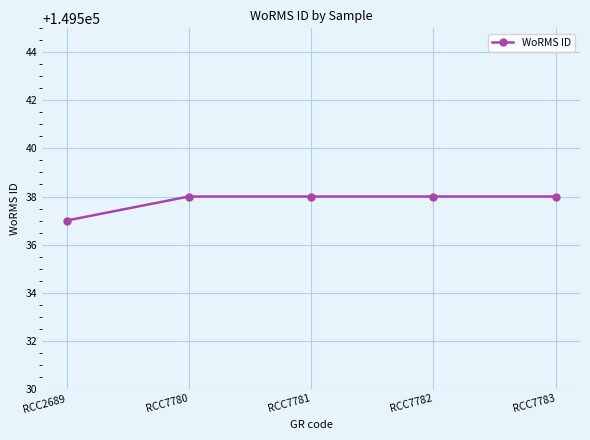

Reading right to left, transcribe all the data shown in this chart.

149538	149538	149538	149538	149537